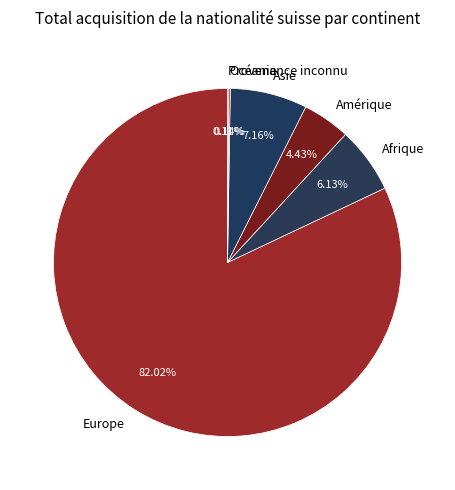

Which has a higher value, Afrique or Asie?

Asie